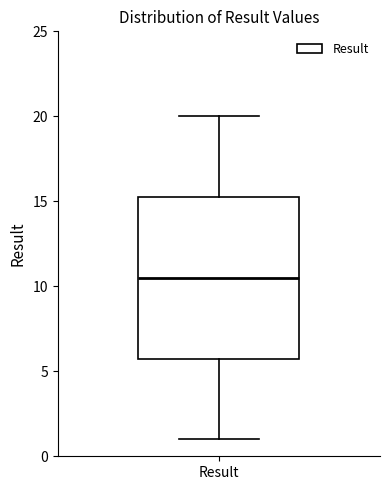

Read this box plot against the y-axis: the position of the median line, the range covered by the box, and the ends of both whiskers. The values are not printed on the chart, so give them approximately, as read against the axis.

median 10.5, box 6.0 to 15.5, whiskers 1.0 to 20.0